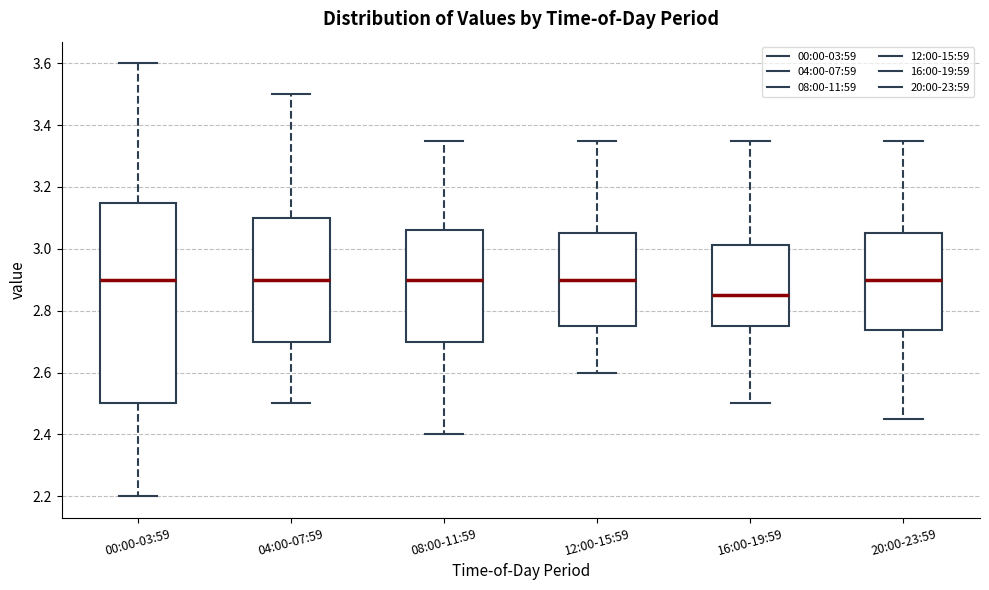

Which box's median line is the lowest?

16:00-19:59